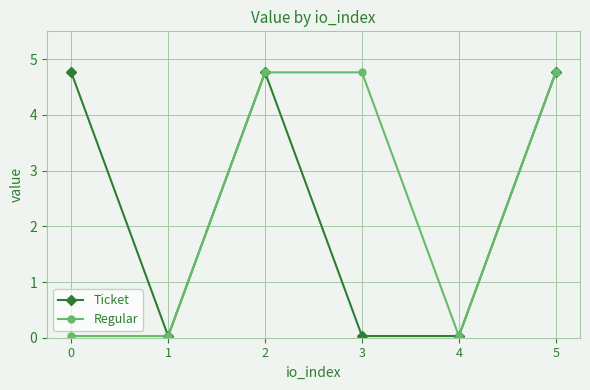

What is the total value across all series at 5?

9.5